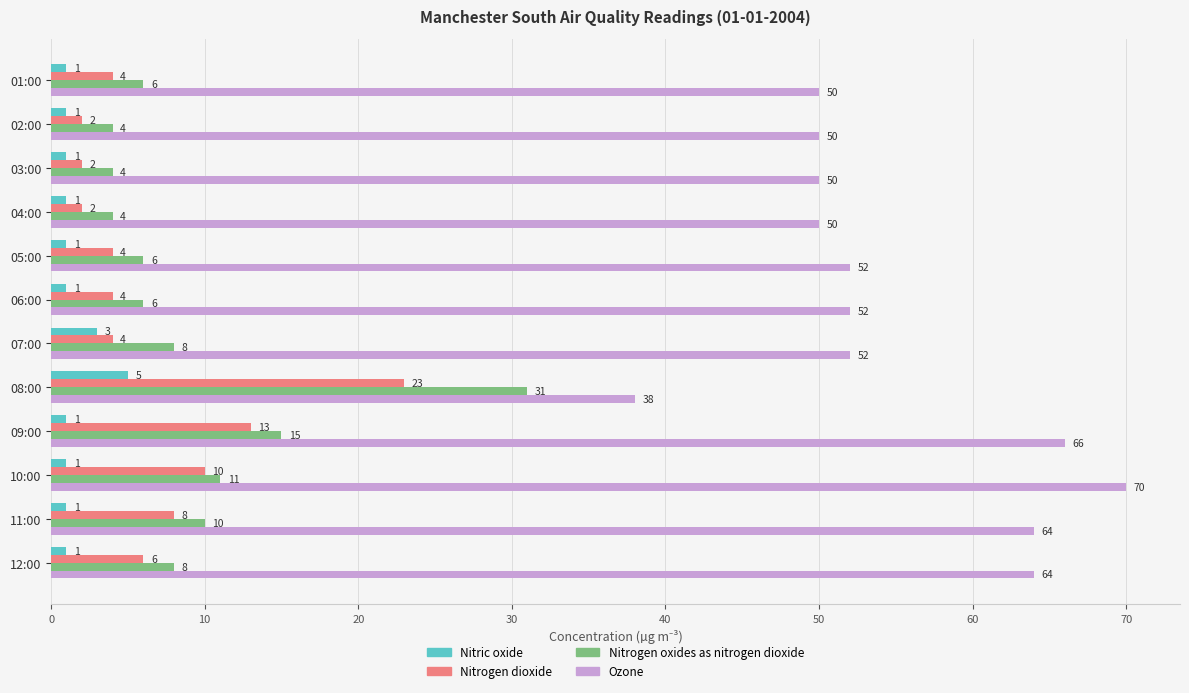

Is it true that Nitrogen oxides as nitrogen dioxide equals 5 at 10:00?

False